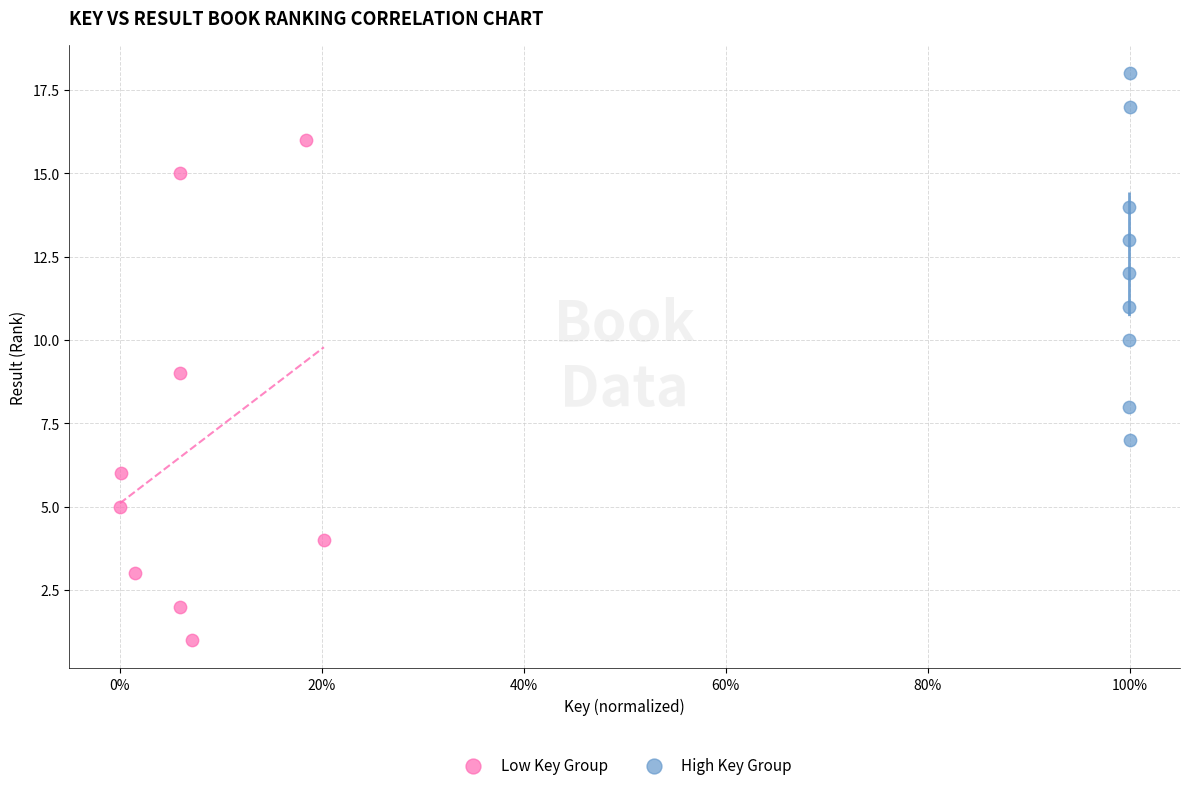

Which series reaches the minimum Y coordinate?

Low Key Group